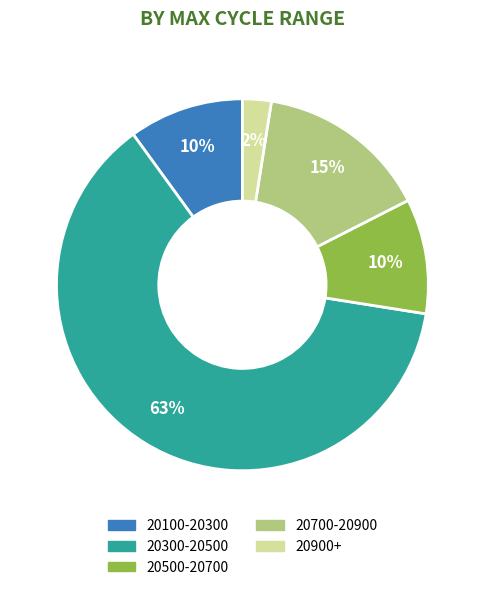

Does any single category account for the majority?

Yes